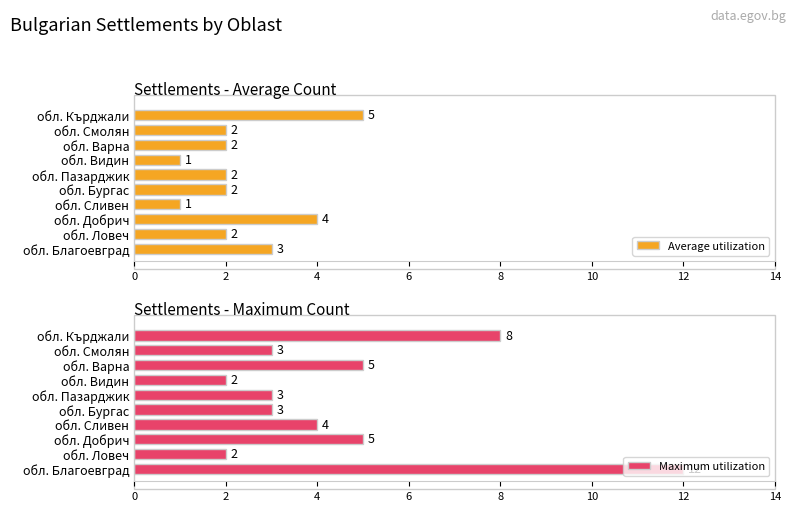

What is the average value of the Maximum utilization series?

5